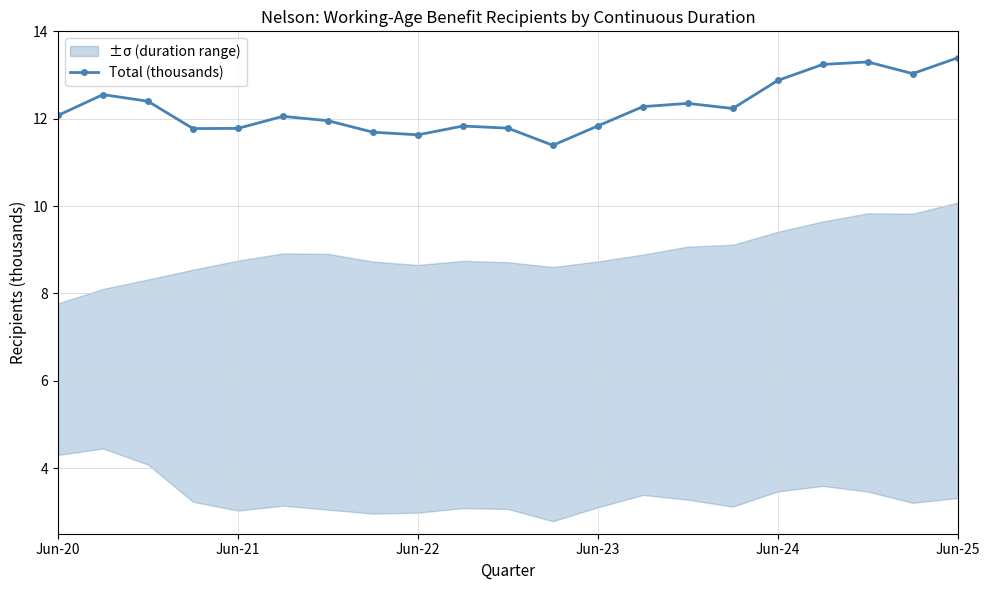

What is the sum of all values?

257.5